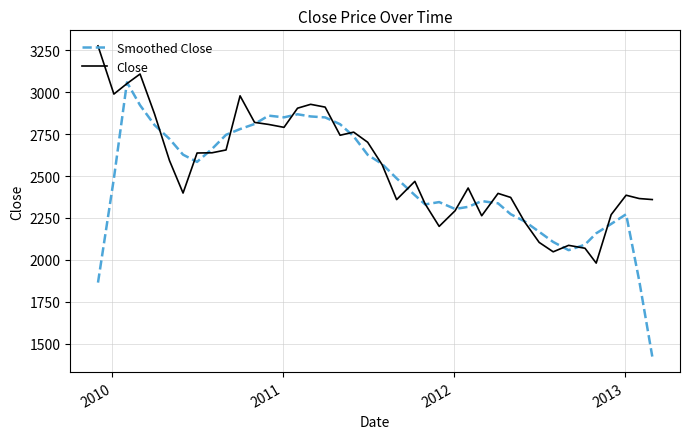

Which series has the widest spread of values?

Smoothed Close